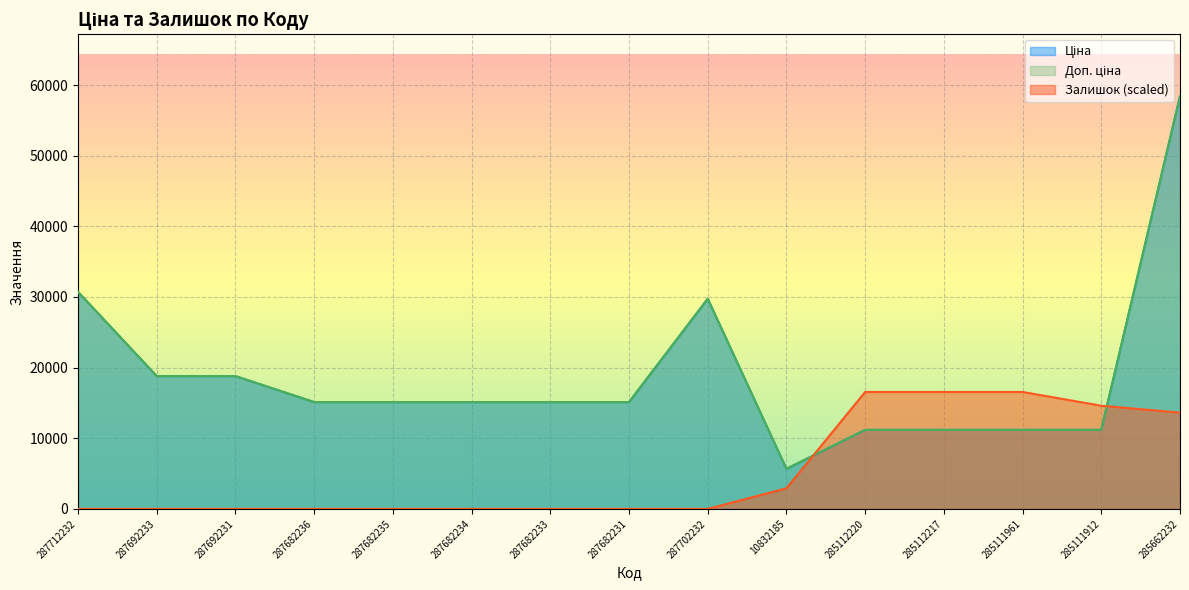

Is it true that Доп. ціна equals 29747.2 at 287702232?

True